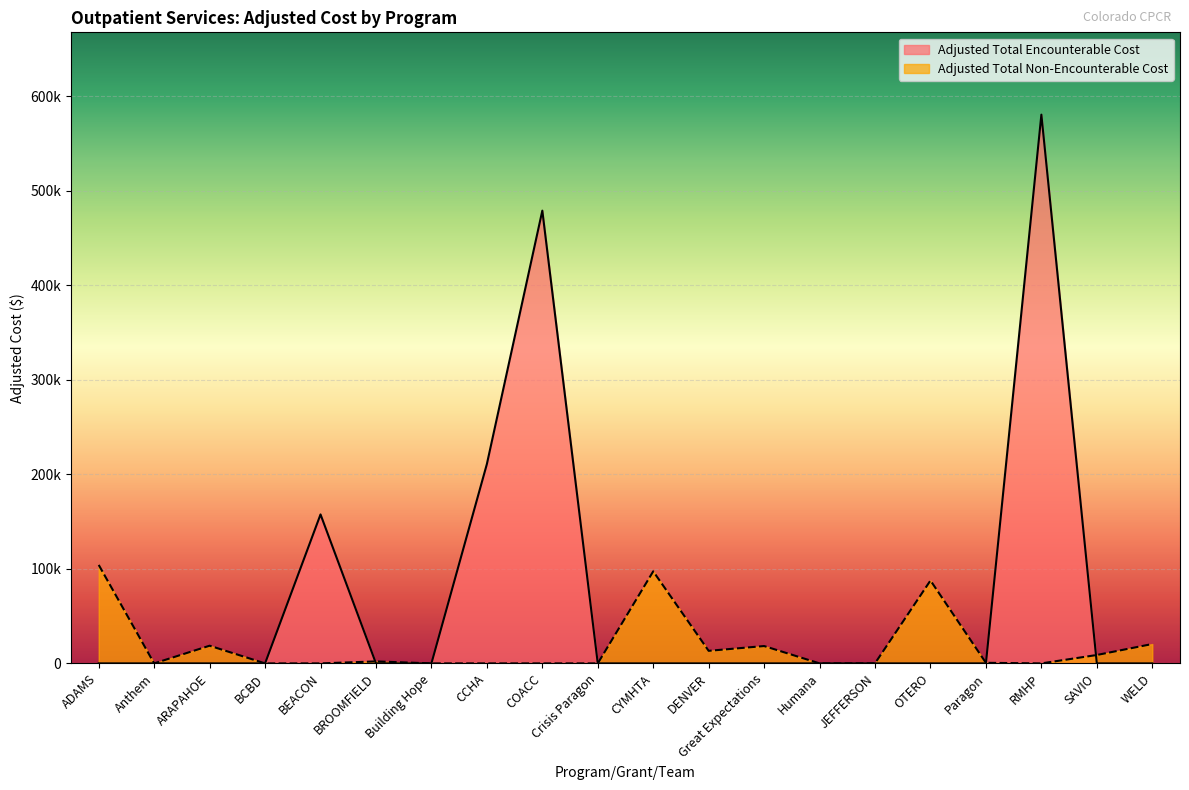

What is the sum of the Adjusted Total Non-Encounterable Cost values at Humana and ADAMS?

104154.9